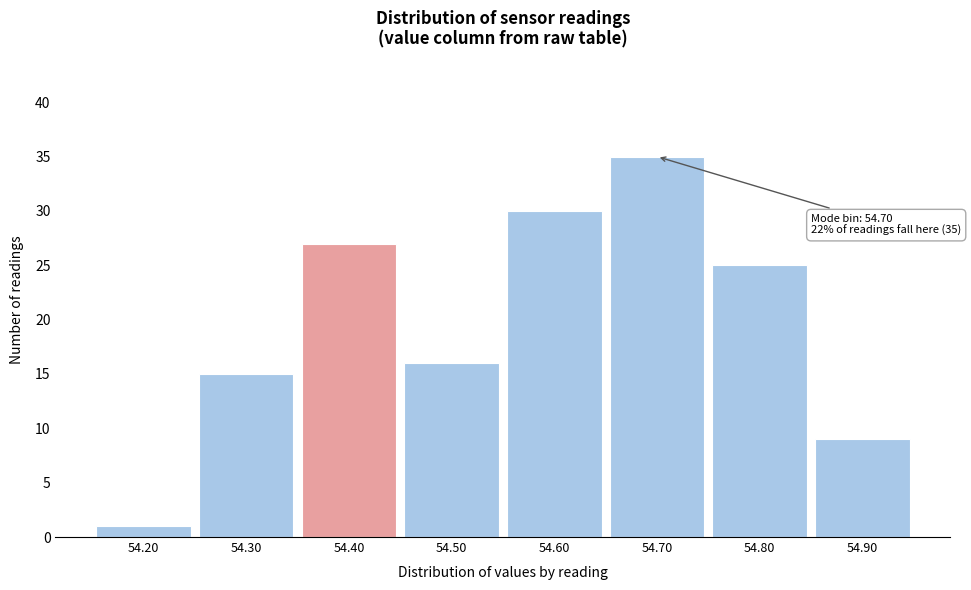

Which range on the x-axis has the tallest bar?

54.65 to 54.75